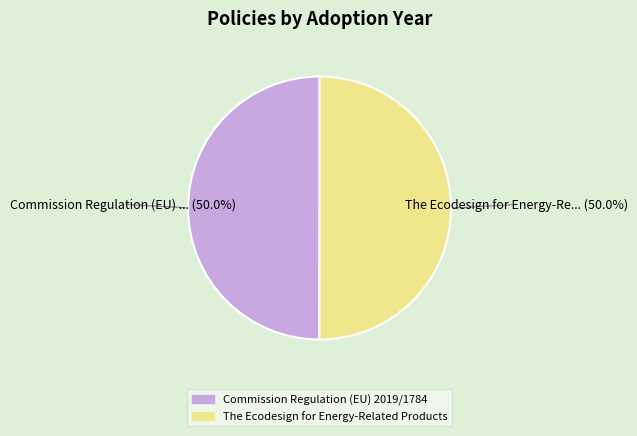

Combined, do The Ecodesign for Energy-Related Products and Commission Regulation (EU) 2019/1784 account for over 50%?

Yes